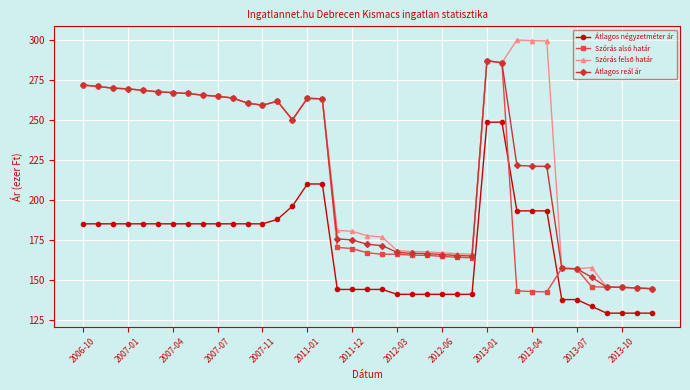

What is the smallest value displayed?

129.0